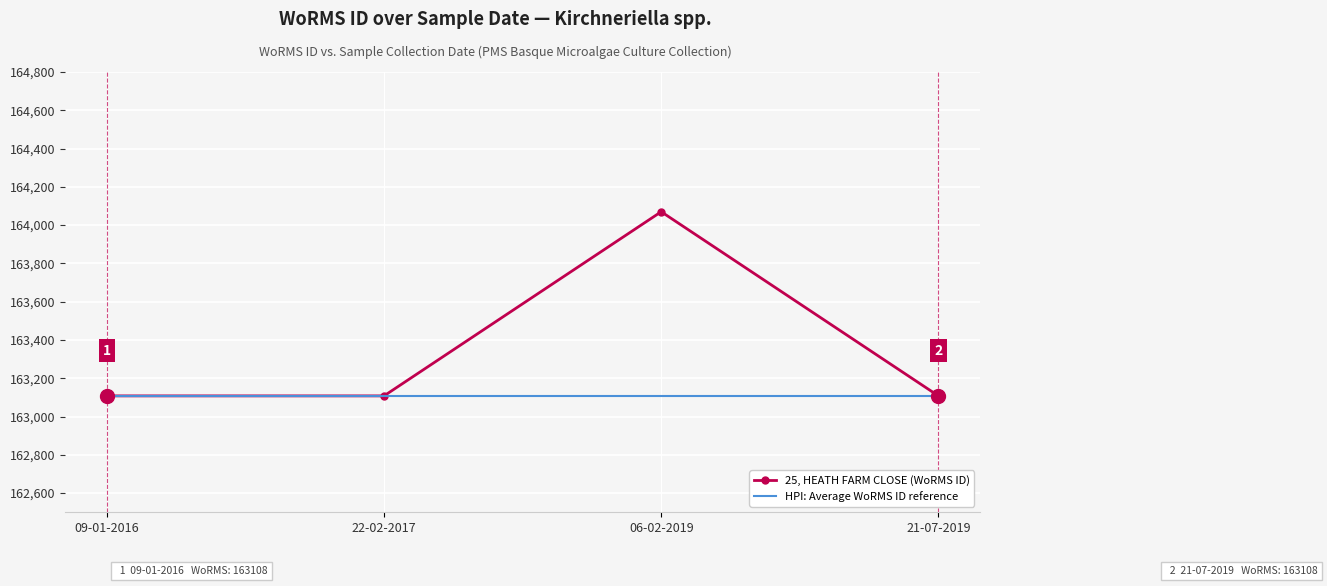

Which series has the largest range (max minus min)?

25, HEATH FARM CLOSE (WoRMS ID)